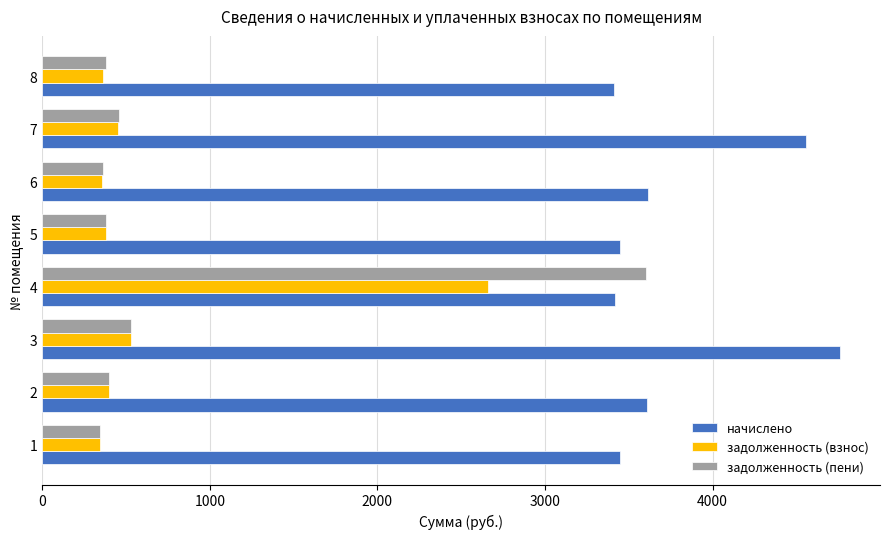

Which label corresponds to the largest value in the chart?

3